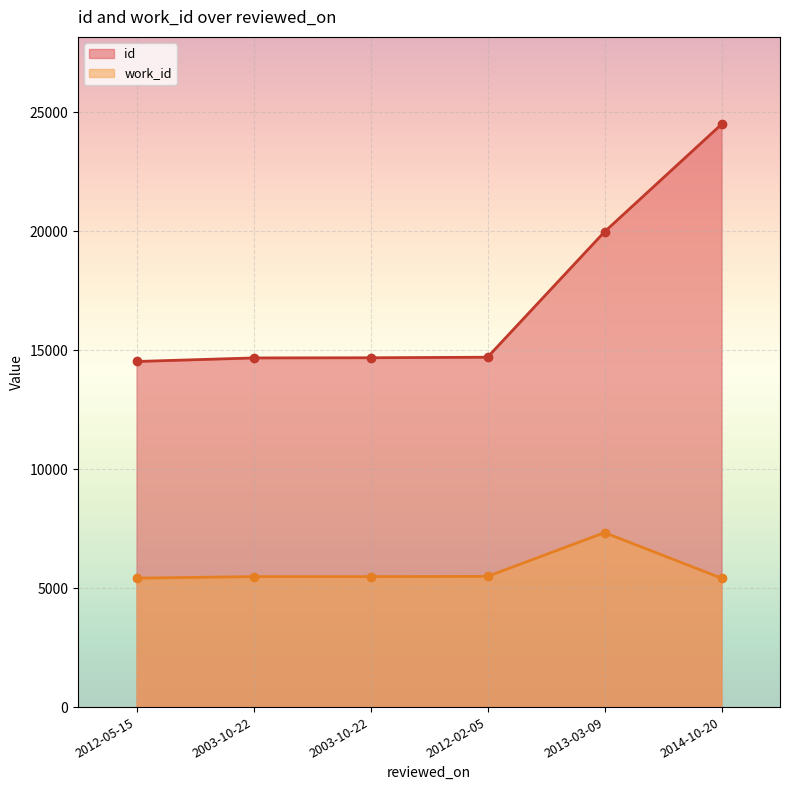

What is the difference between the work_id values at 2012-02-05 and 2003-10-22?

8